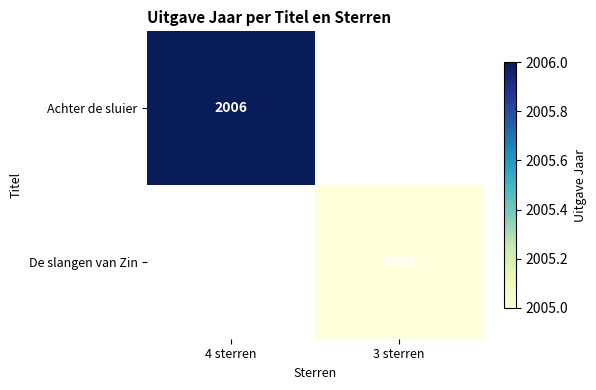

The De slangen van Zin series shows 1272.4 at 3 sterren. True or false?

False